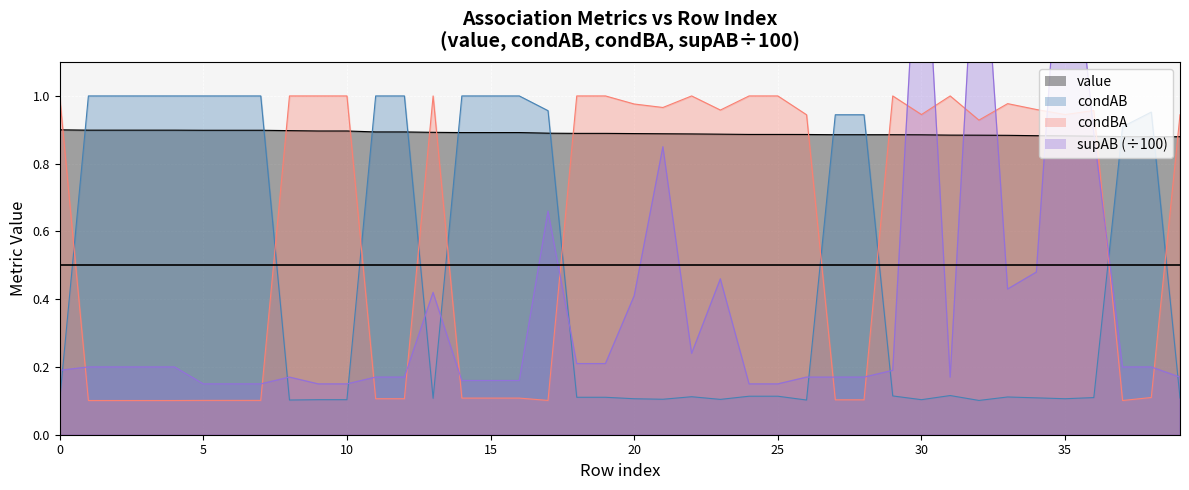

How many intersections are there between condAB and value?

10